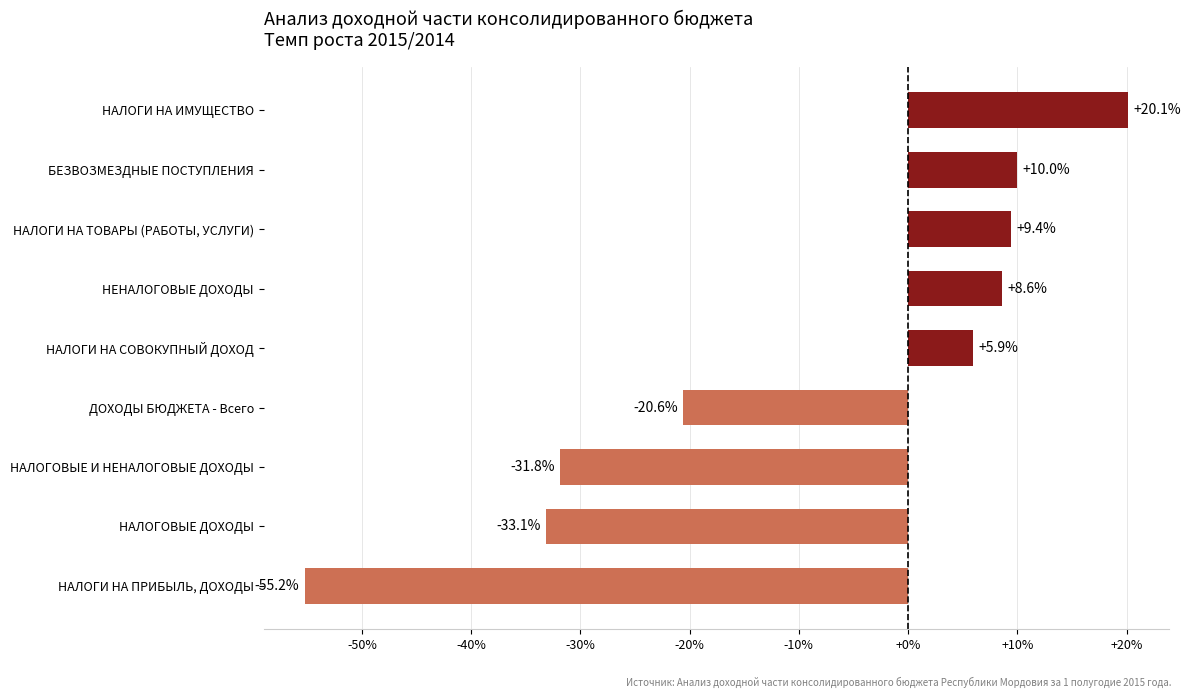

Does the chart contain any negative values?

Yes